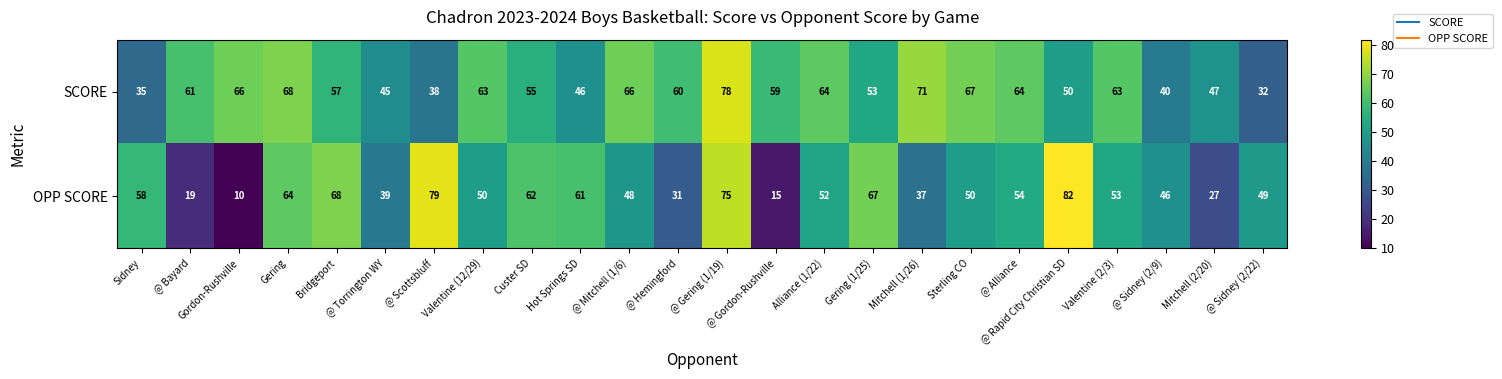

At which label does SCORE first exceed 60?

@ Bayard